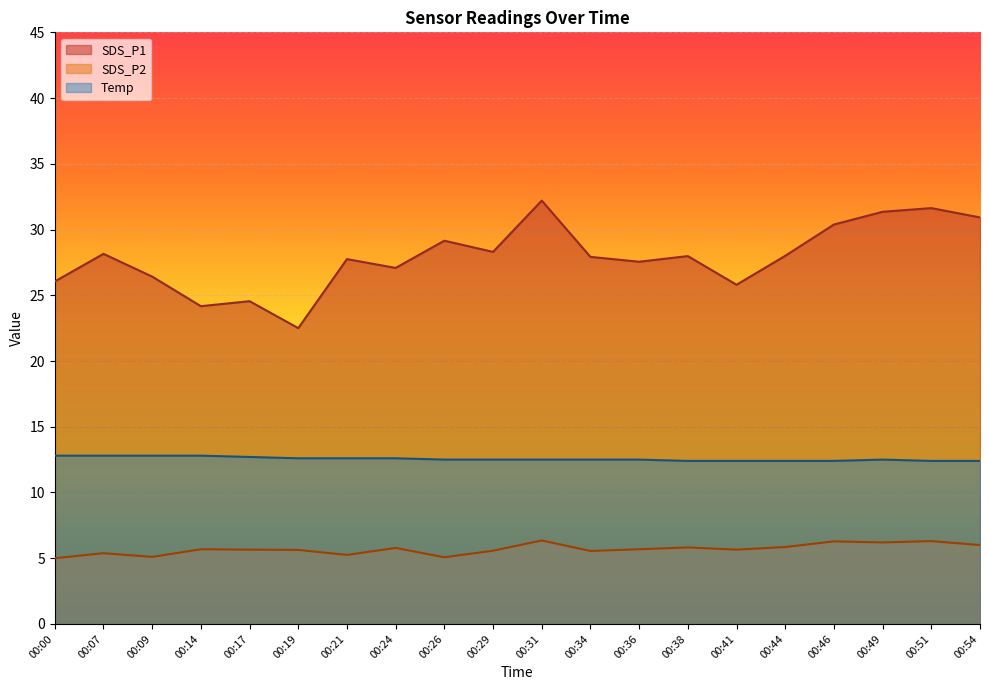

Rank the categories by SDS_P1 value from lowest to highest.

00:19, 00:14, 00:17, 00:41, 00:00, 00:09, 00:24, 00:36, 00:21, 00:34, 00:38, 00:44, 00:07, 00:29, 00:26, 00:46, 00:54, 00:49, 00:51, 00:31